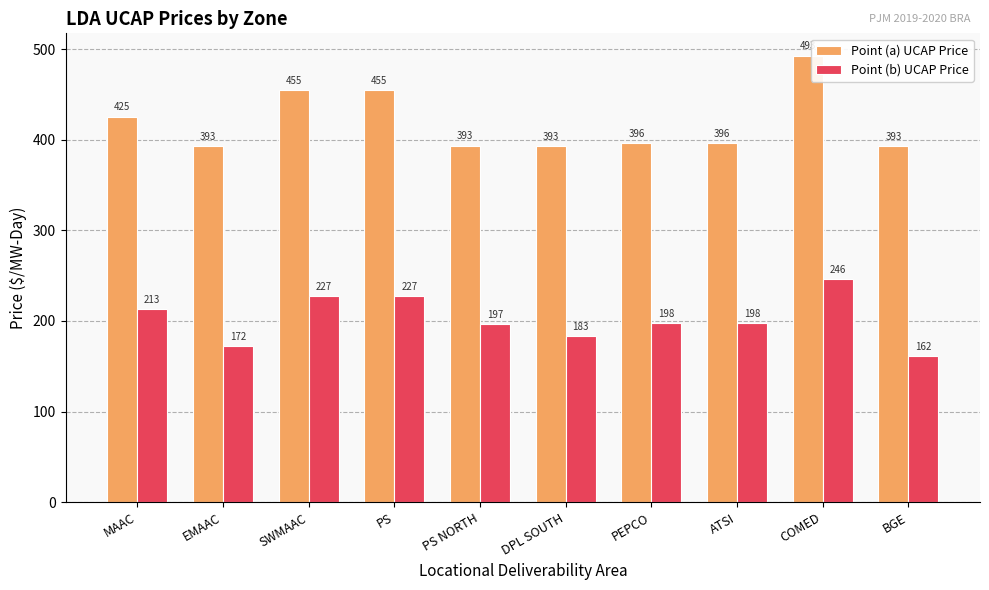

Read the Point (b) UCAP Price value at PS.

227.5